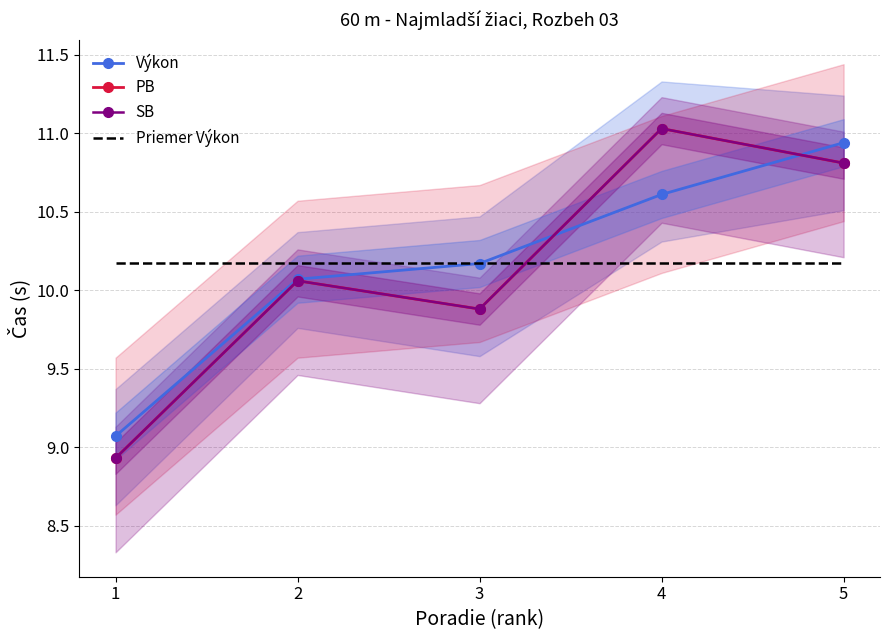

Where does the PB series first go above 10?

2